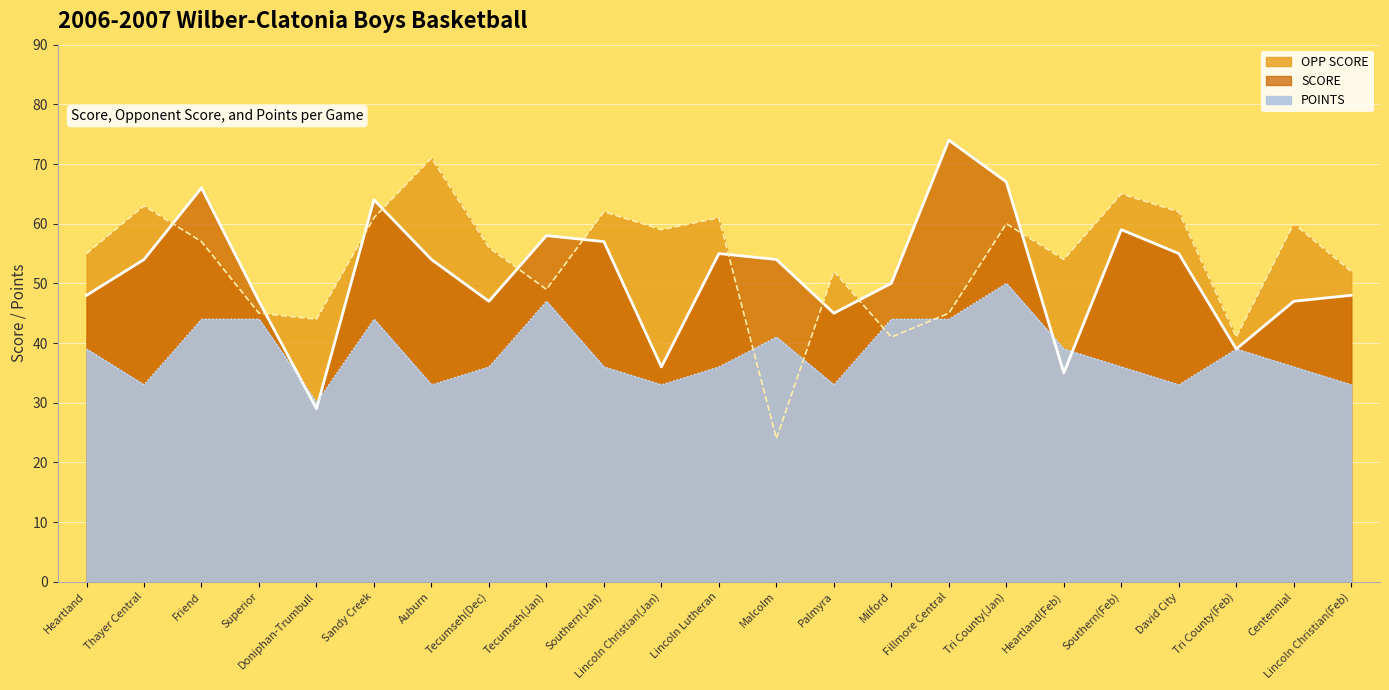

How many interior local peaks does the POINTS line series have?

5